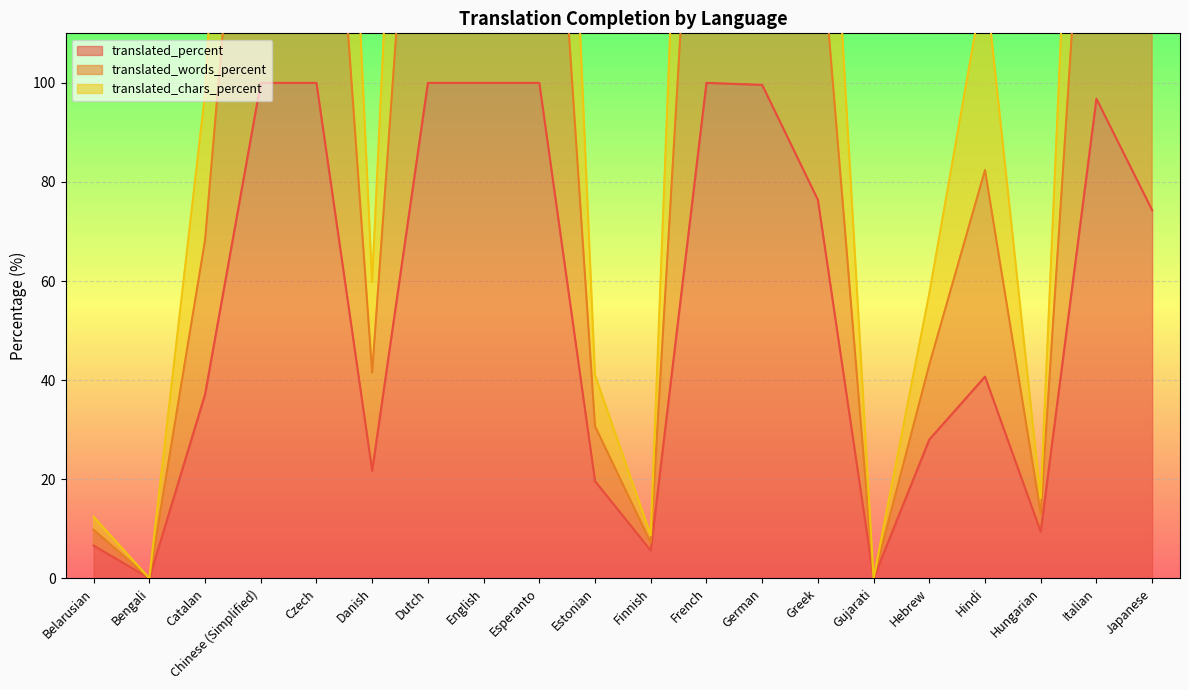

What position from the left is French?

12